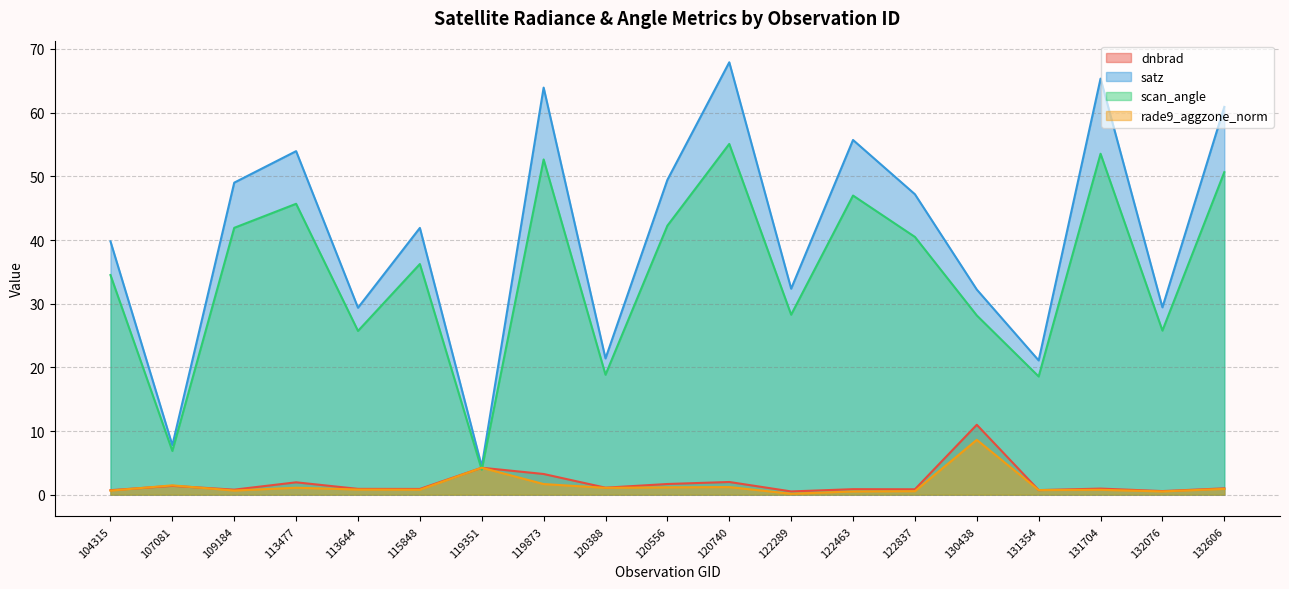

The value of rade9_aggzone_norm at 120388 is 1.1. True or false?

True